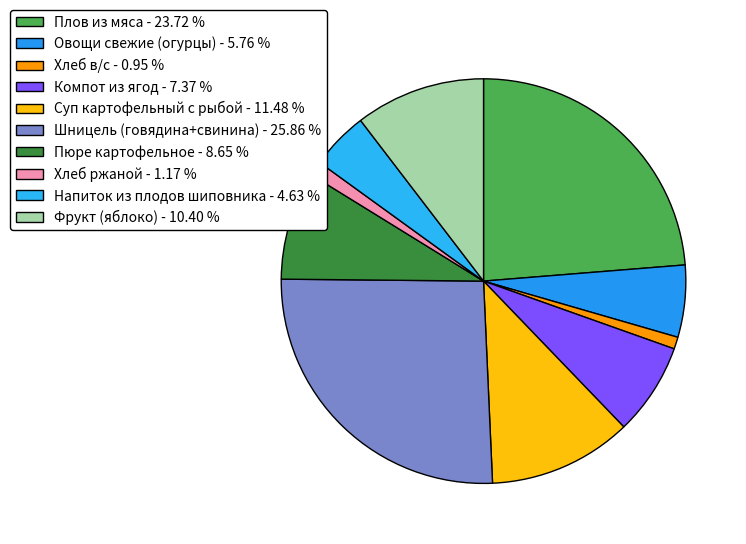

How many segments does this pie chart have?

10